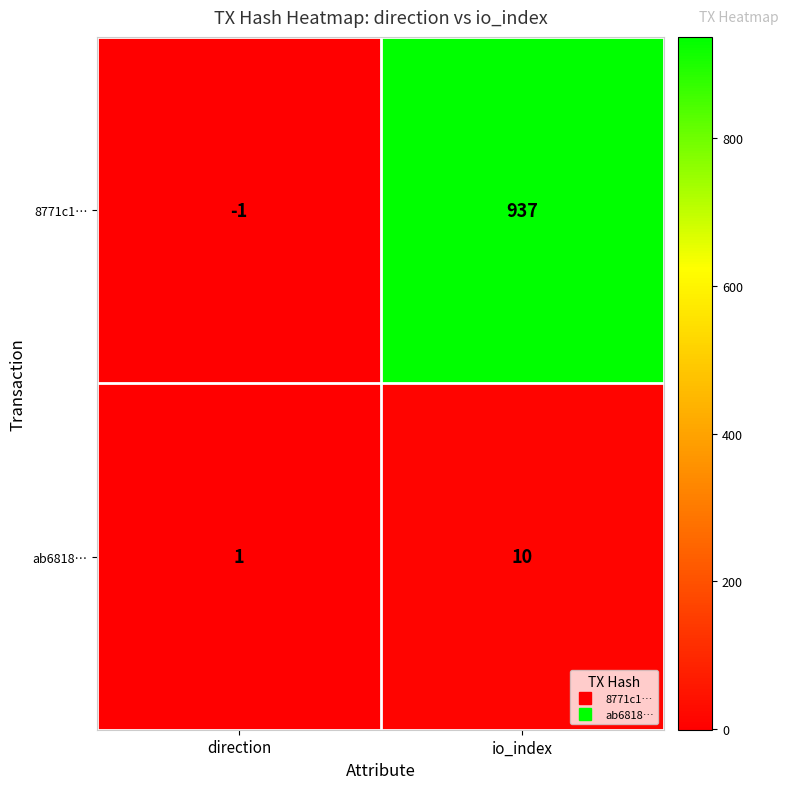

At how many categories does at least one series exceed 436?

1